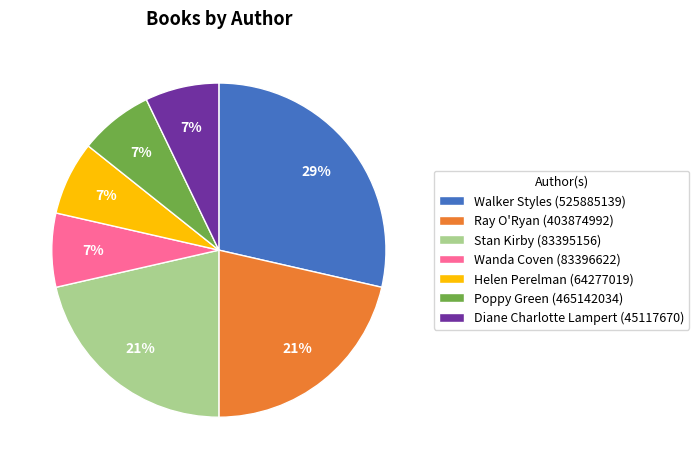

To the nearest percent, what is the average slice percentage?

14%